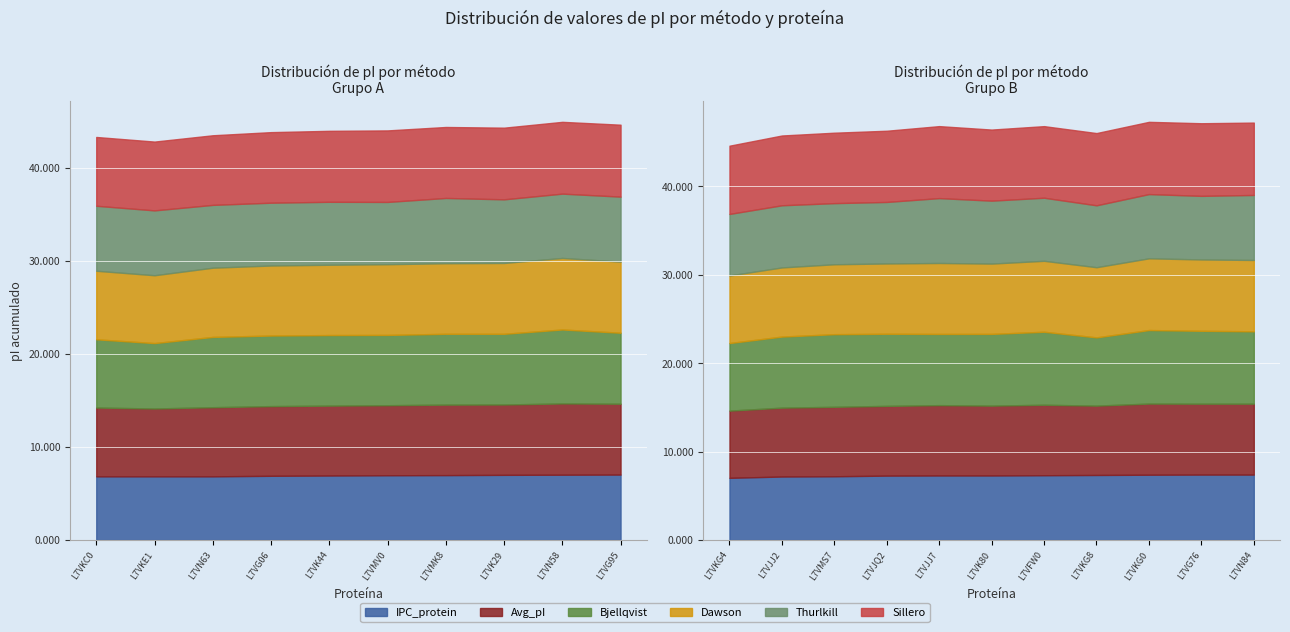

True or false: IPC_protein and Avg_pI cross at least once.

False